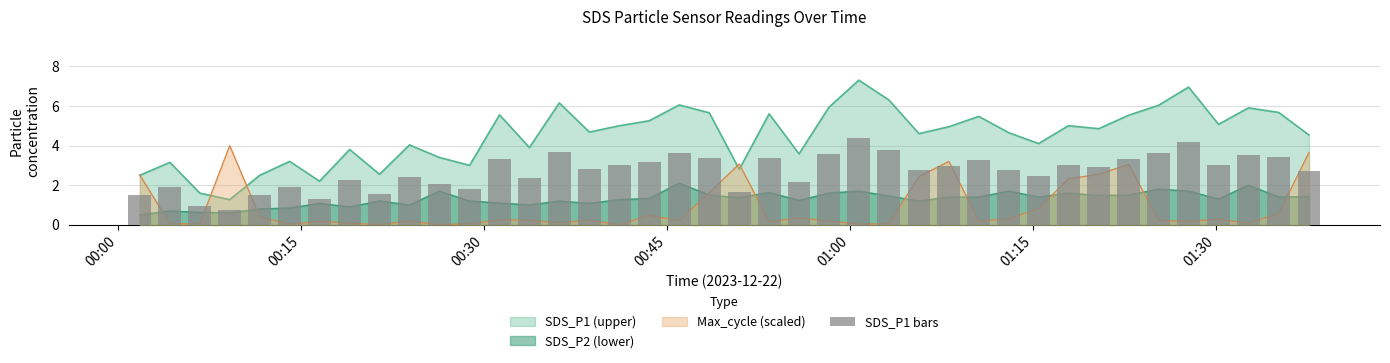

What is the difference between the maximum and minimum values in the Max_cycle_scaled series?

4.0